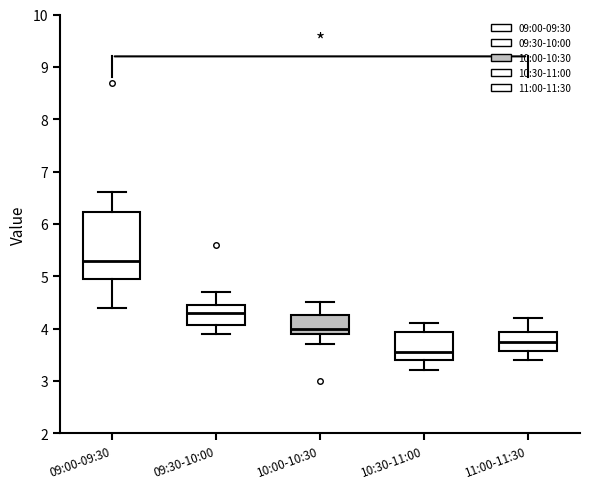

Which box has the highest median line?

09:00-09:30